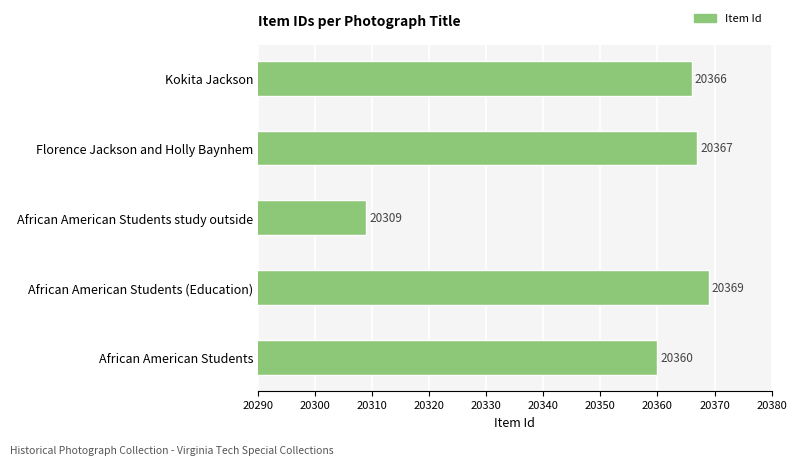

What value does the data have at Kokita Jackson, to the nearest 5?

20365